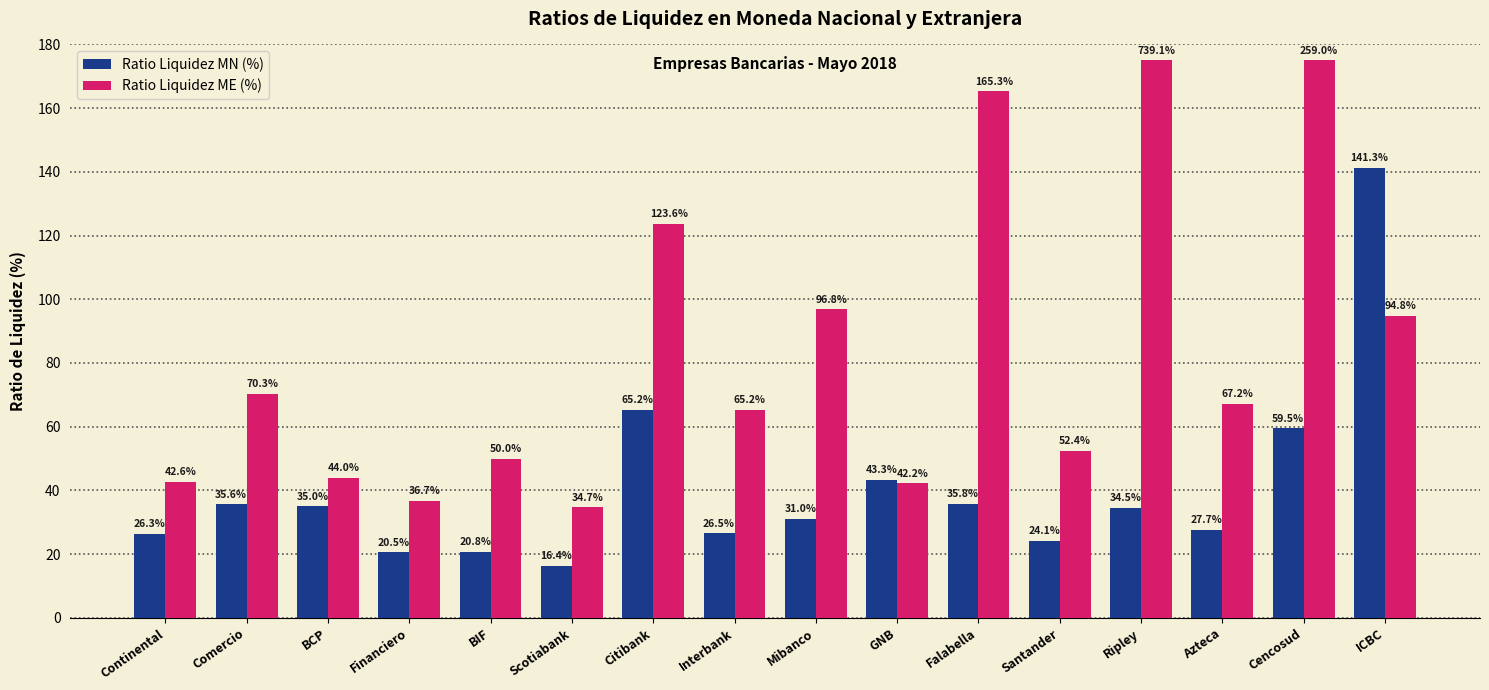

At Continental, list the series in order from smallest to largest.

Ratio Liquidez MN (%), Ratio Liquidez ME (%)